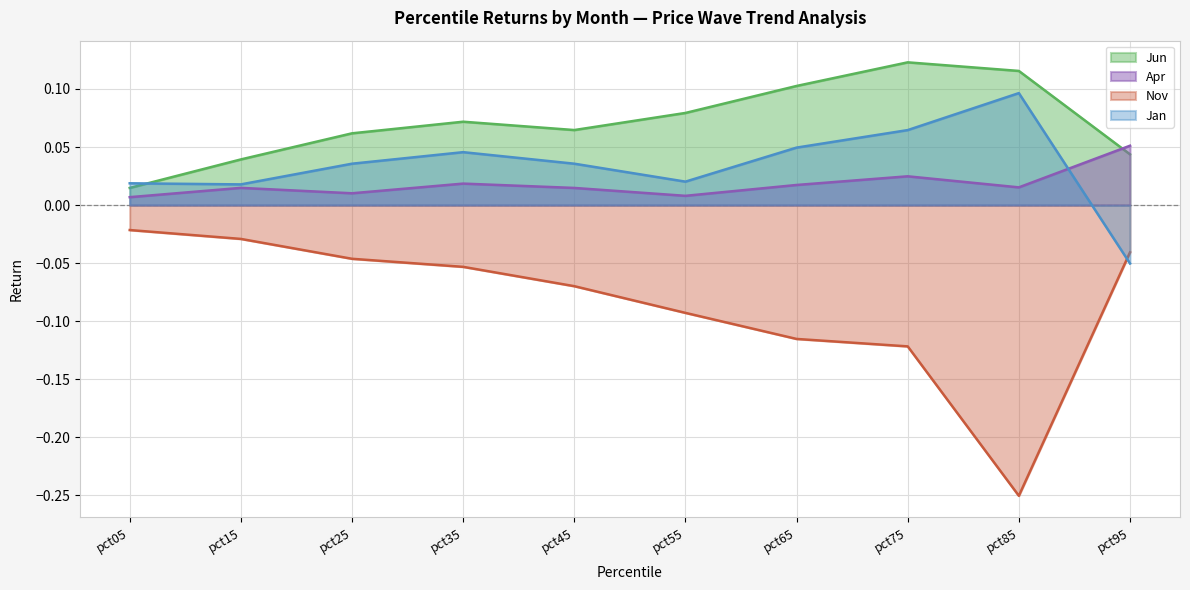

How many lines are shown in the chart?

4